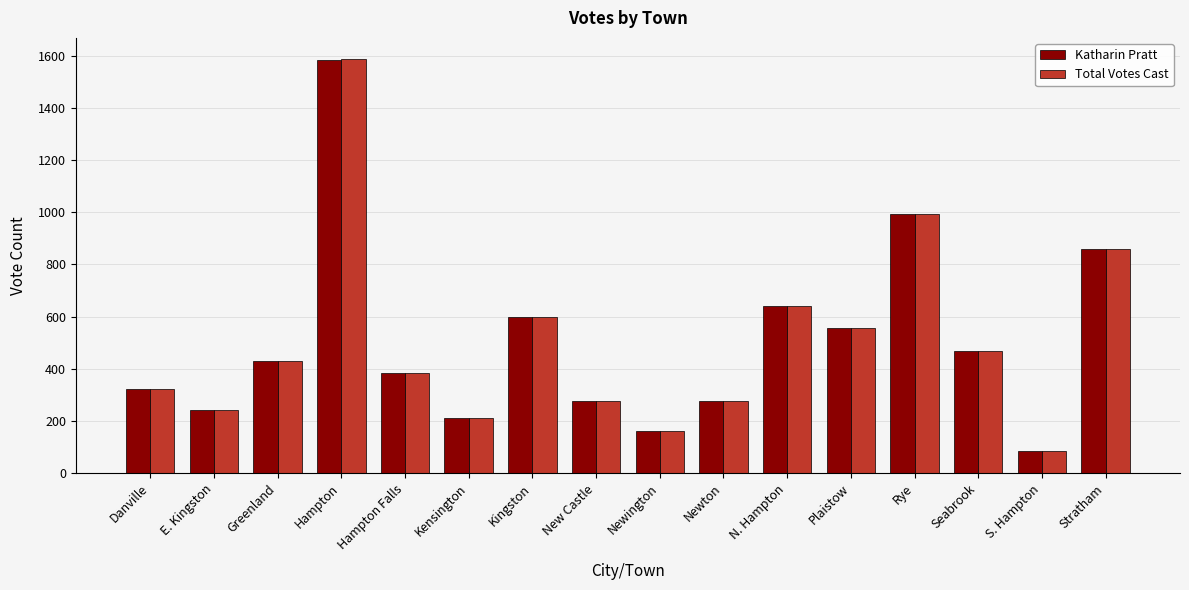

How many bars are there in each group?

2